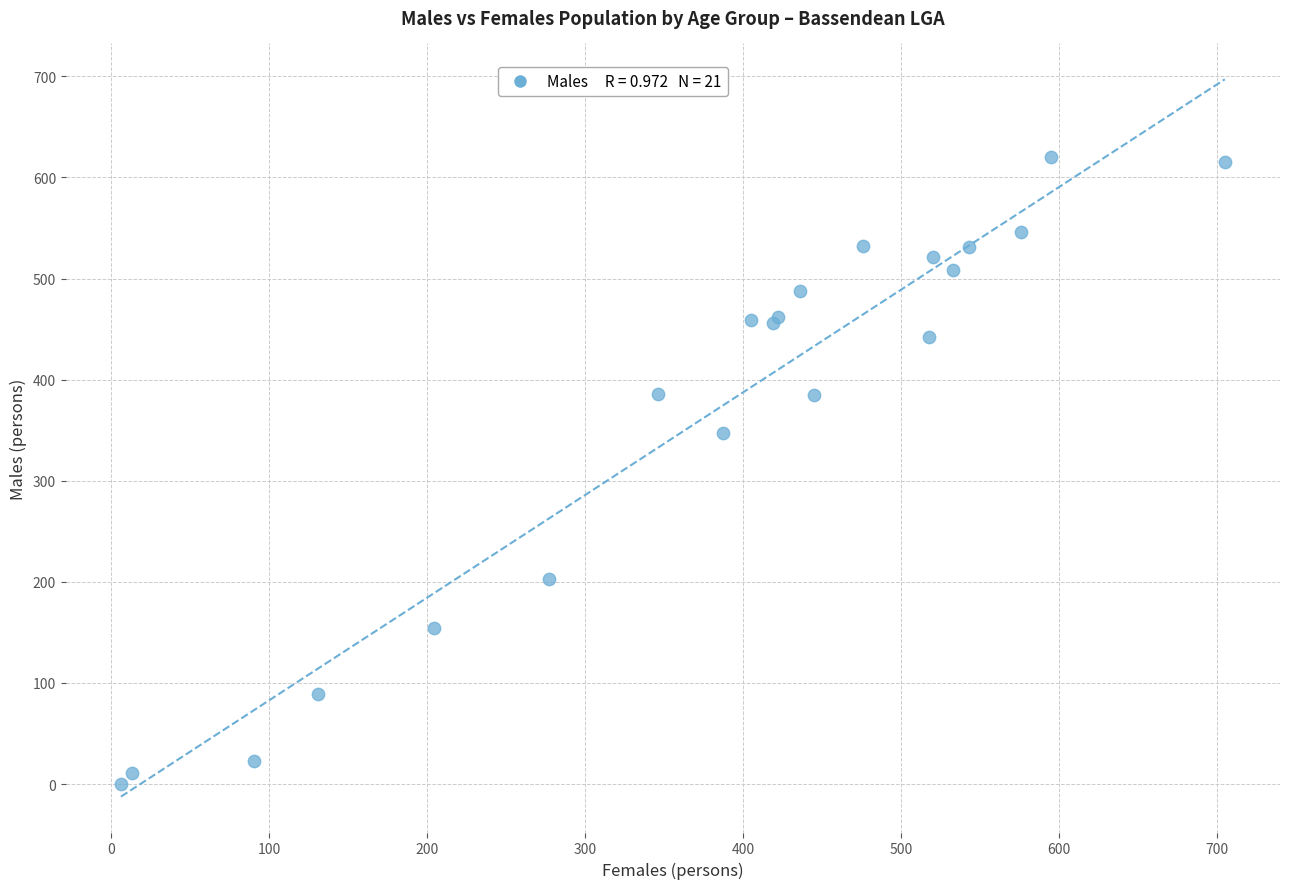

What Y value in the scatter plot is closest to 310?

347